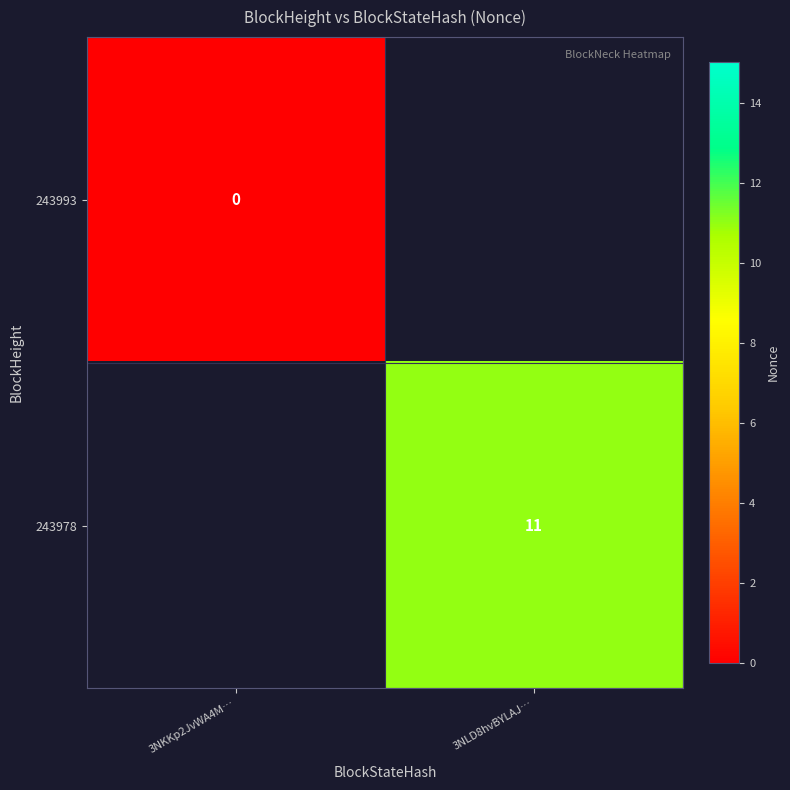

At how many categories does at least one series exceed 4?

1